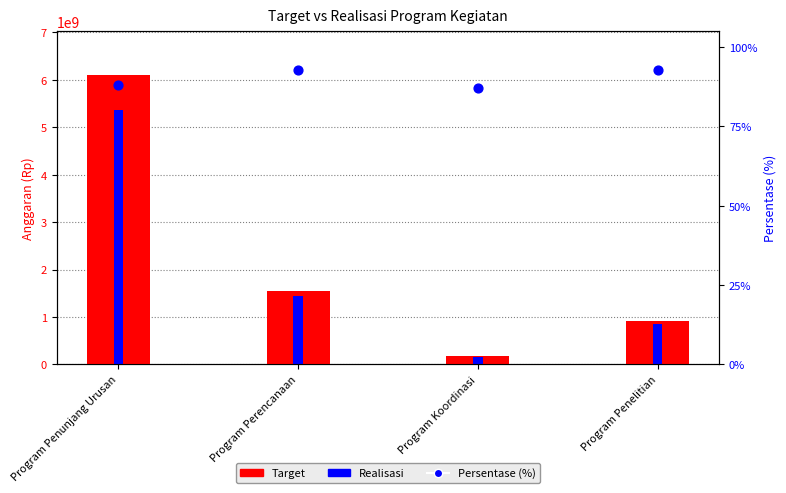

At how many categories does at least one series exceed 690459336?

3